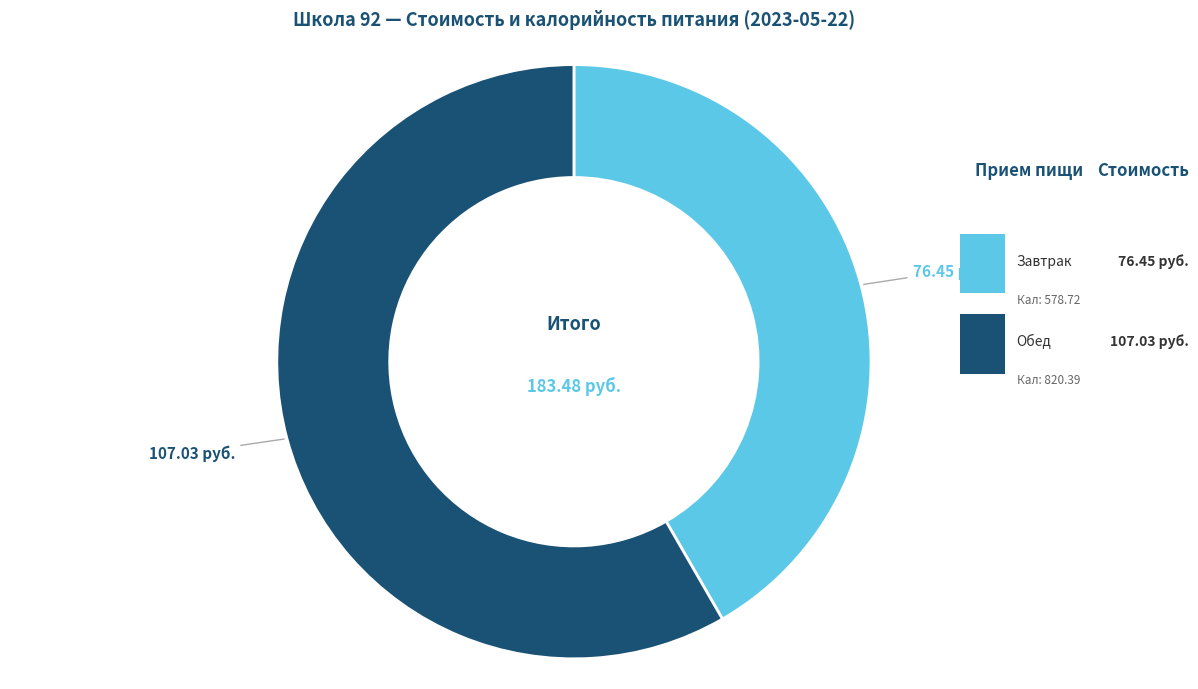

Is there a majority slice in this chart?

Yes